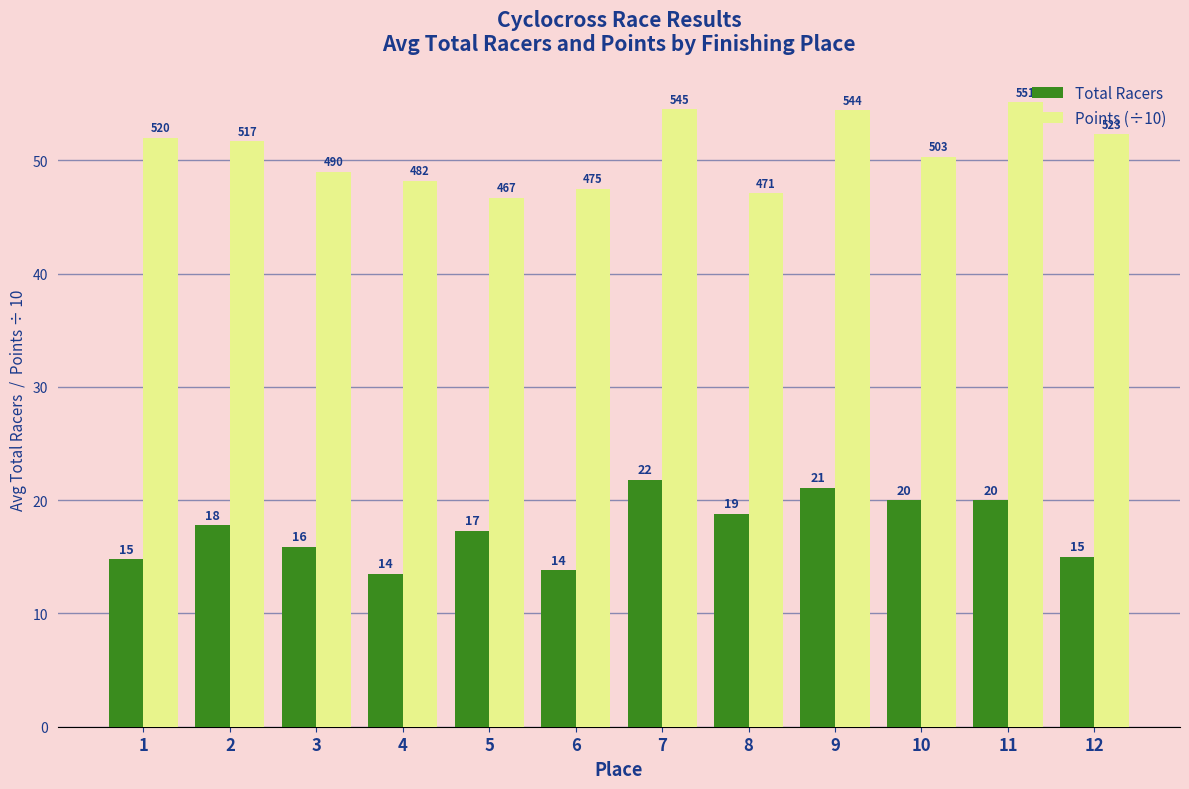

Between 7 and 12, which series saw the biggest shift?

Total Racers